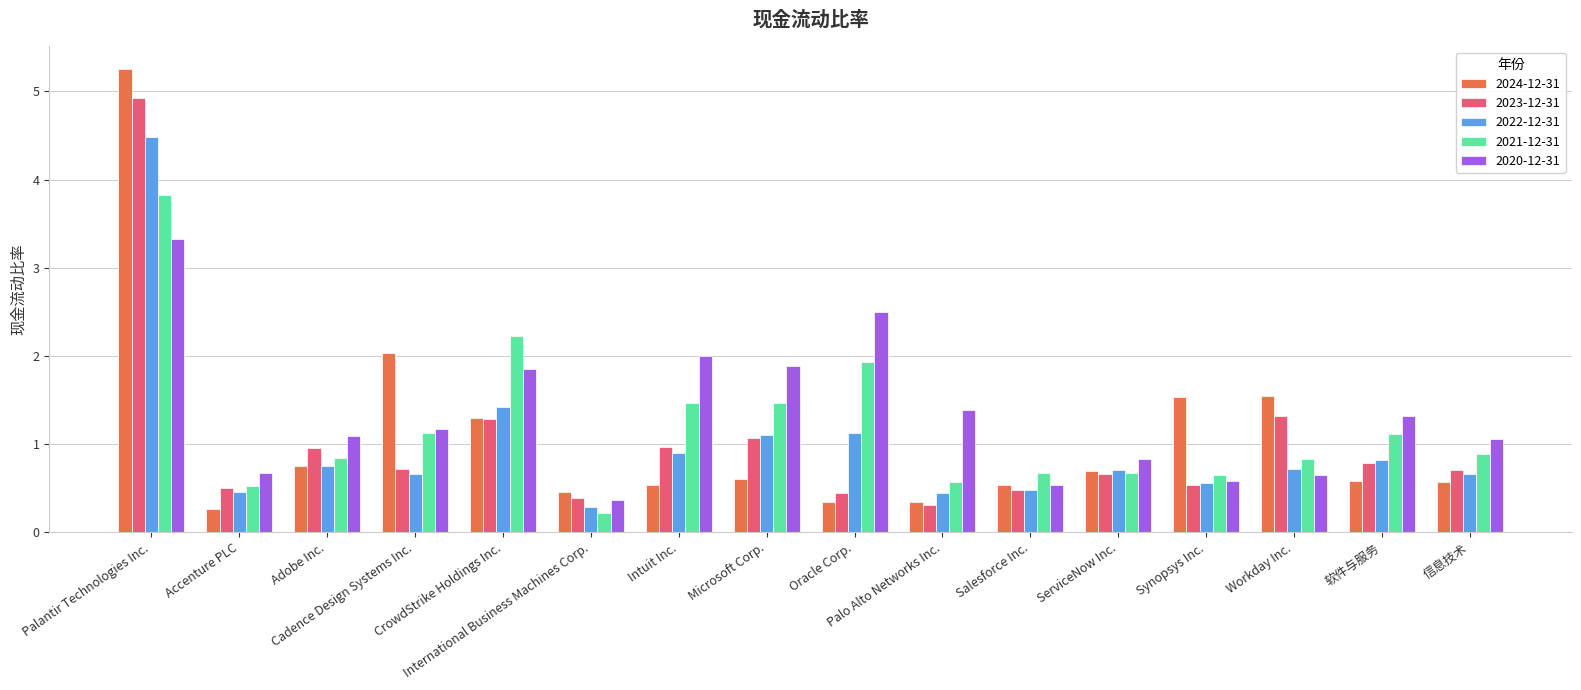

Which series has the widest spread of values?

2024-12-31